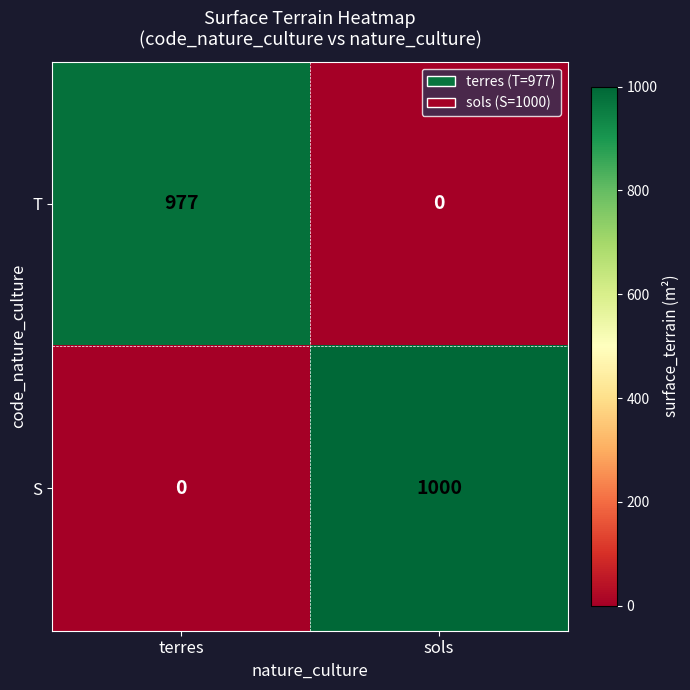

What is the spread (max minus min) of values at sols?

1000